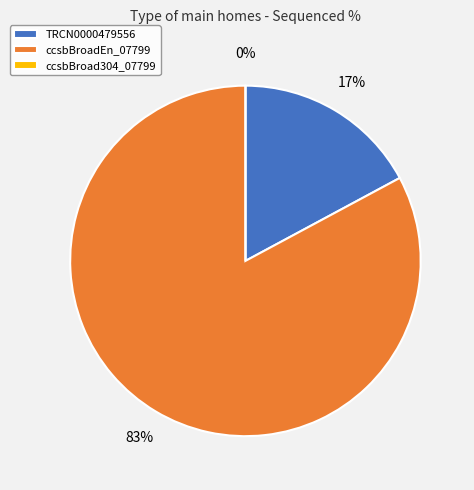

Does ccsbBroad304_07799 account for over 50% of the chart?

No